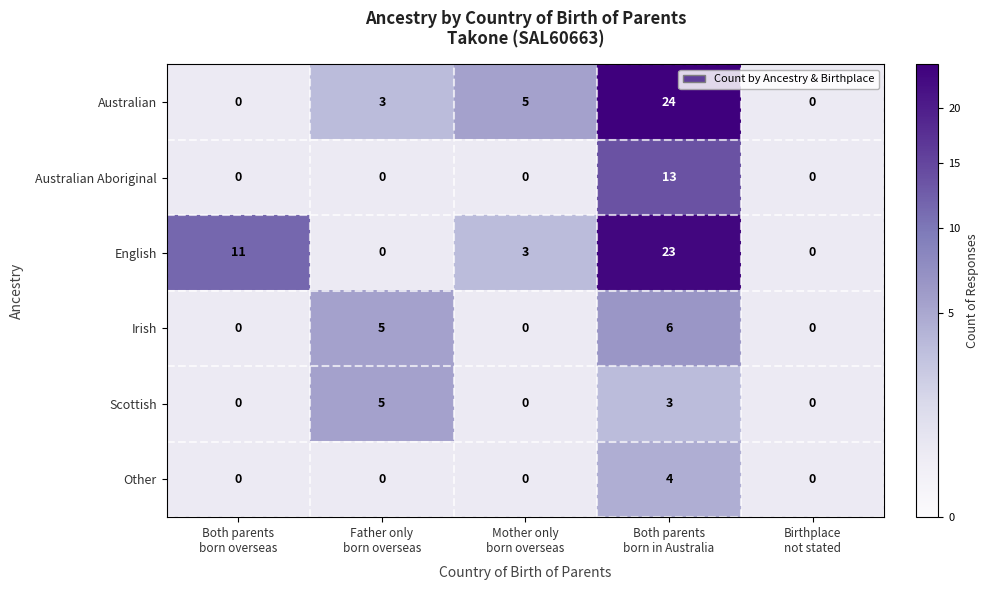

Which label corresponds to the largest value in the chart?

Both parents
born in Australia